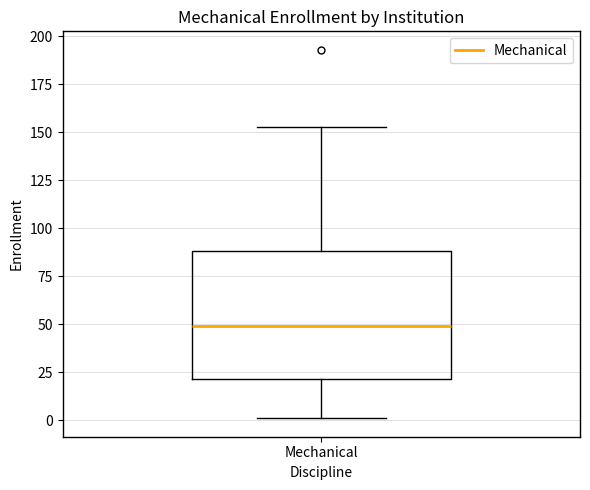

Where does the lower whisker of the box for Mechanical end on the y-axis? The values are not printed on the chart, so give them approximately, as read against the axis.

0